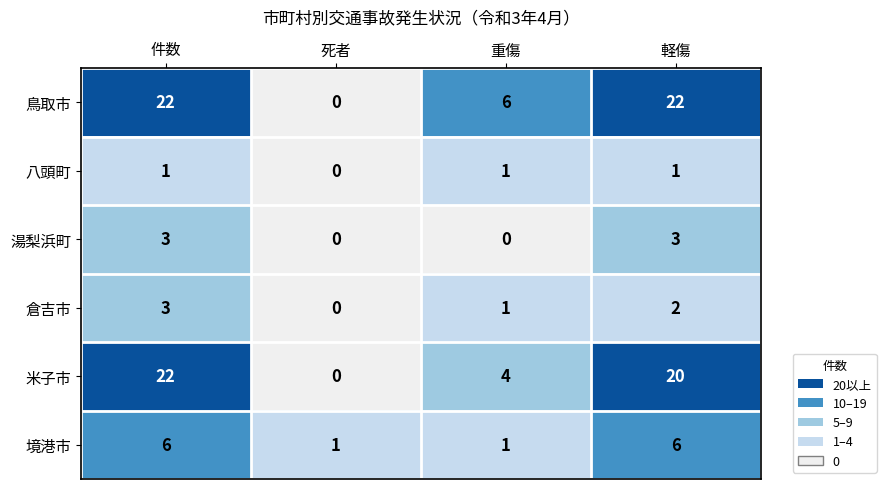

What is the sum of the 倉吉市 values at 死者 and 件数?

3